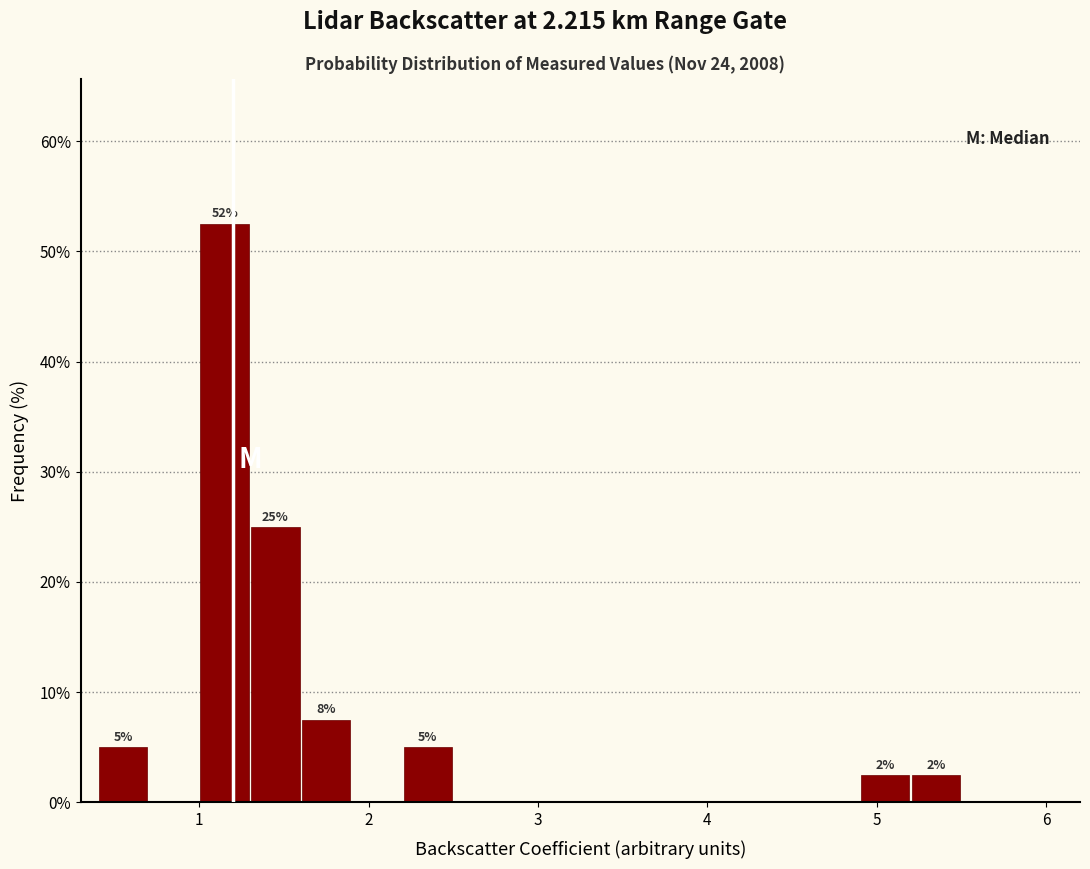

Around what value on the x-axis is the tallest bar? Give the approximate position of its centre, as read against the axis.

1.2